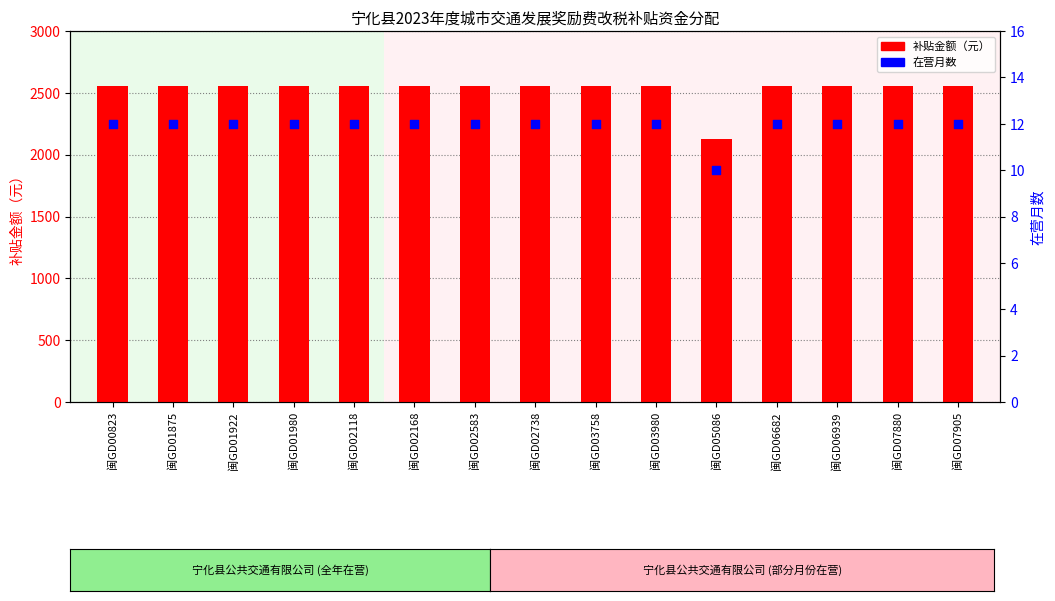

At how many categories does at least one series exceed 1836?

15